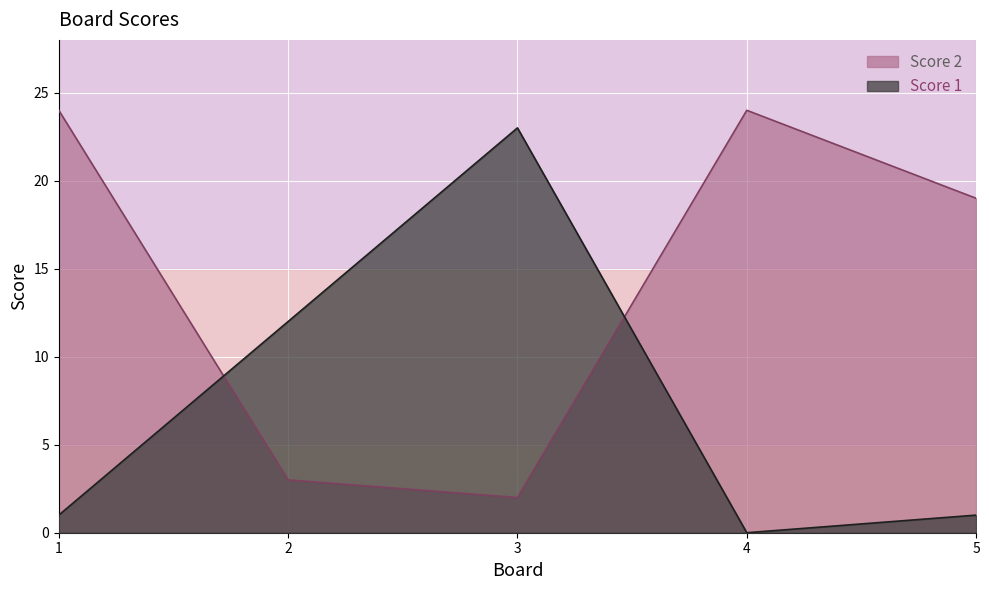

What is the difference between the Score 2 values at 3 and 1?

22